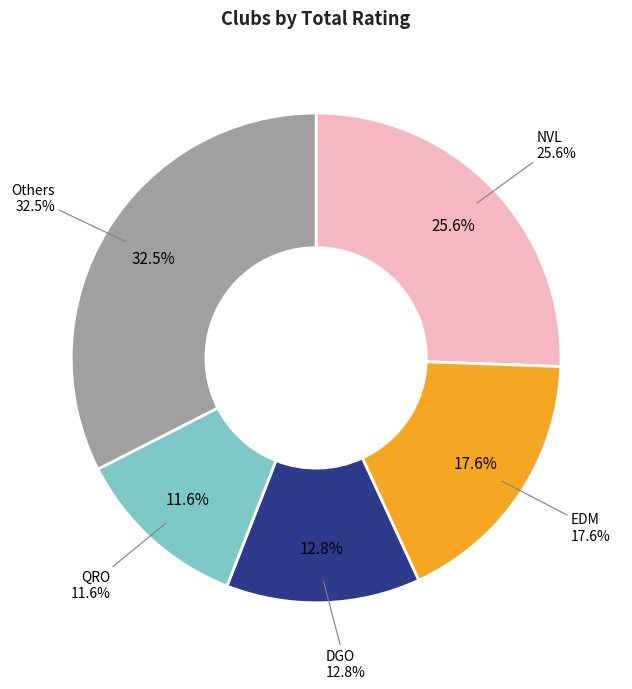

Is it true that CHS is 3% of the pie?

False